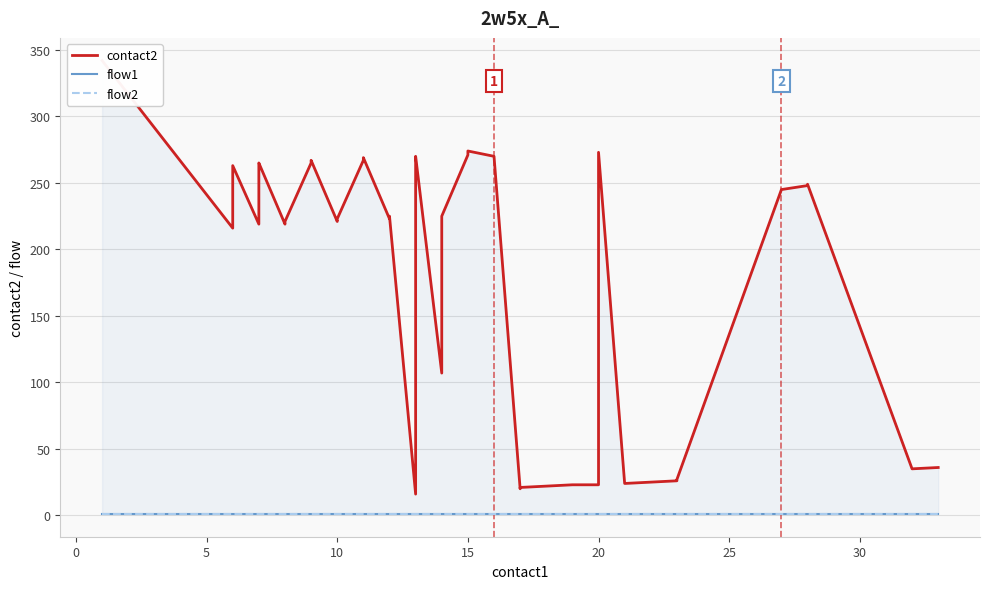

At 20, list the series in order from largest to smallest.

contact2, flow1, flow2